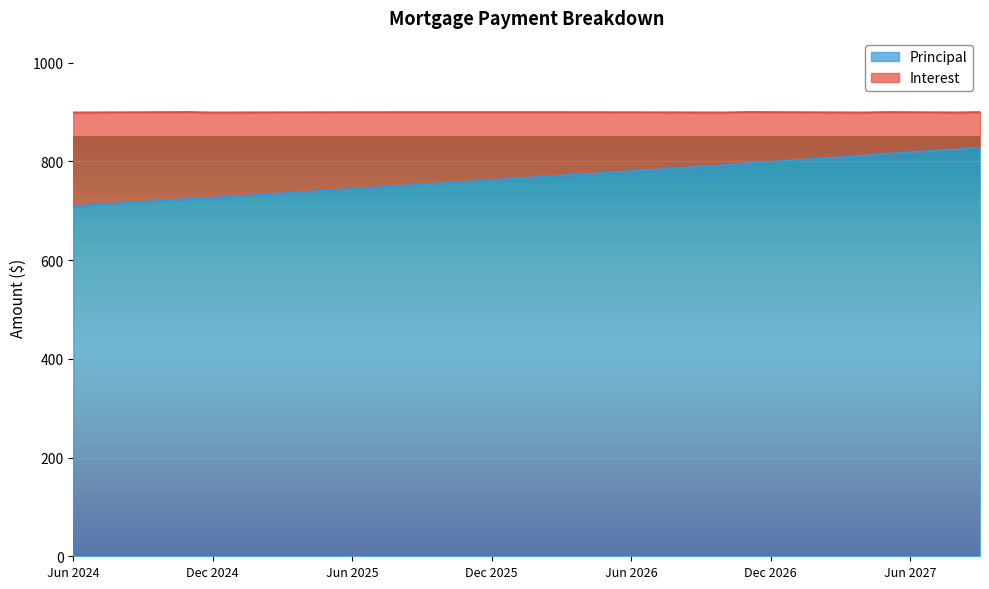

What is the label of the 8th point from the right?

Feb 2027